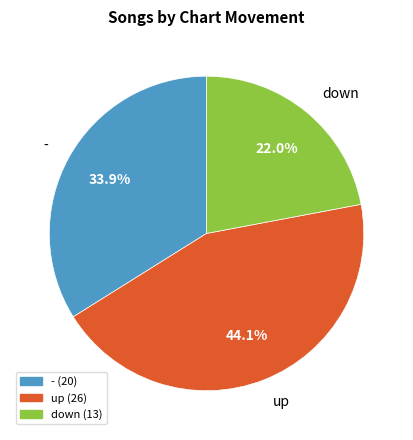

Approximately how many times larger is the value at up compared to -?

1.3